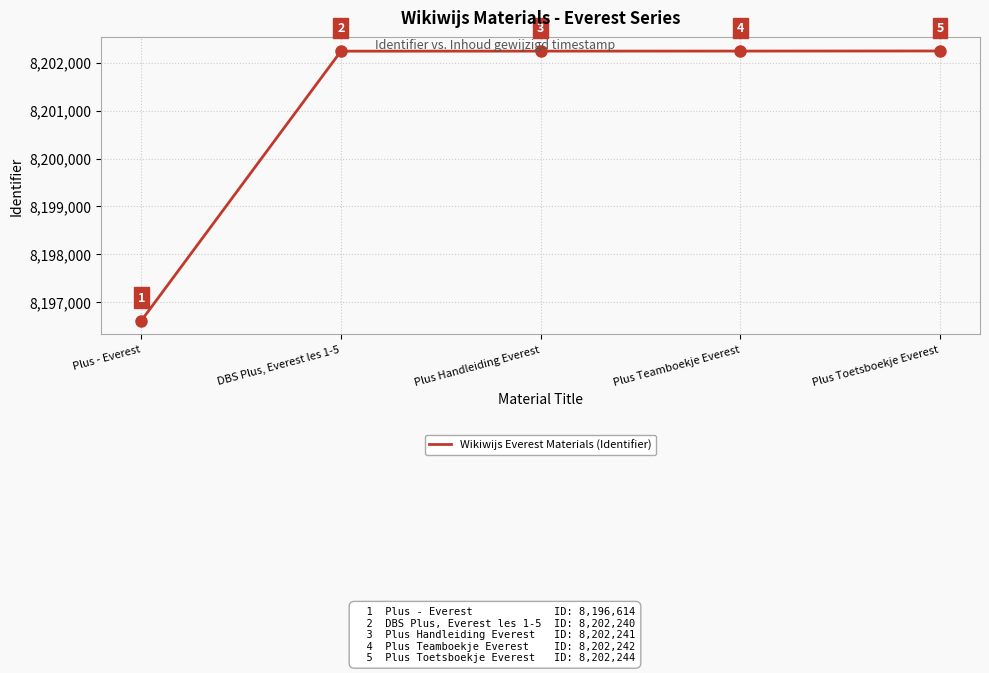

What is the average value?

8201116